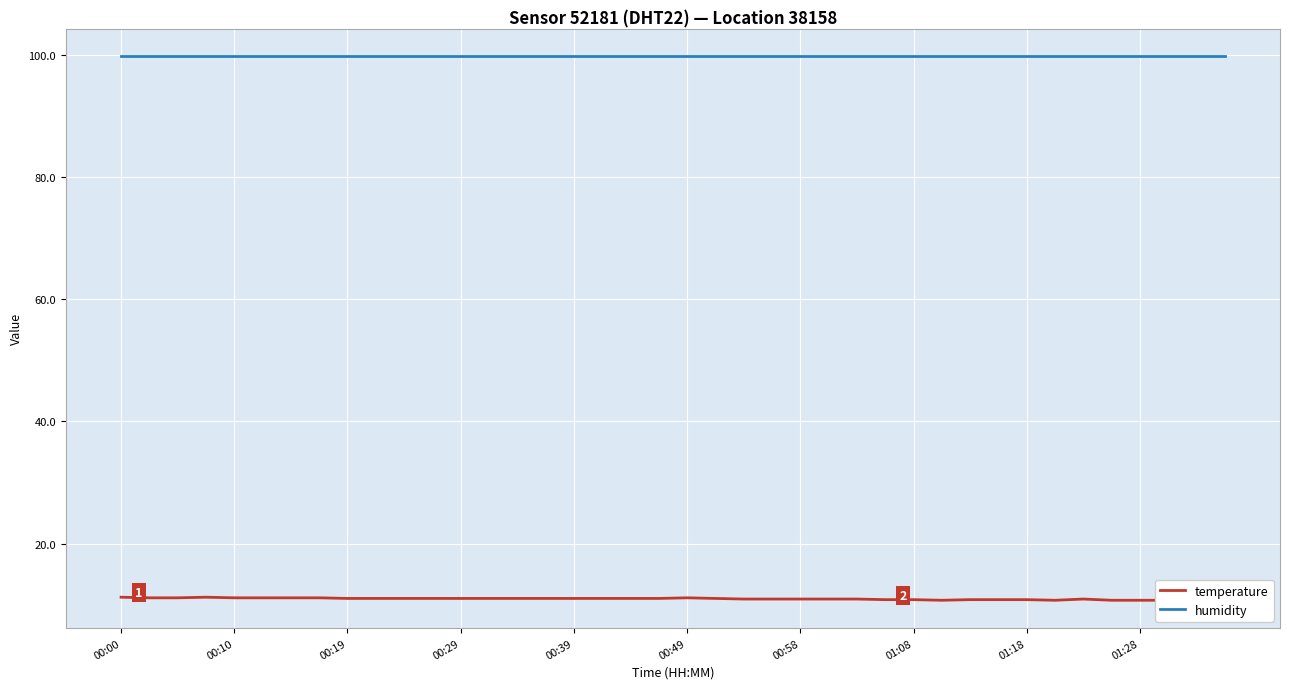

Which series has the largest total across all categories?

humidity